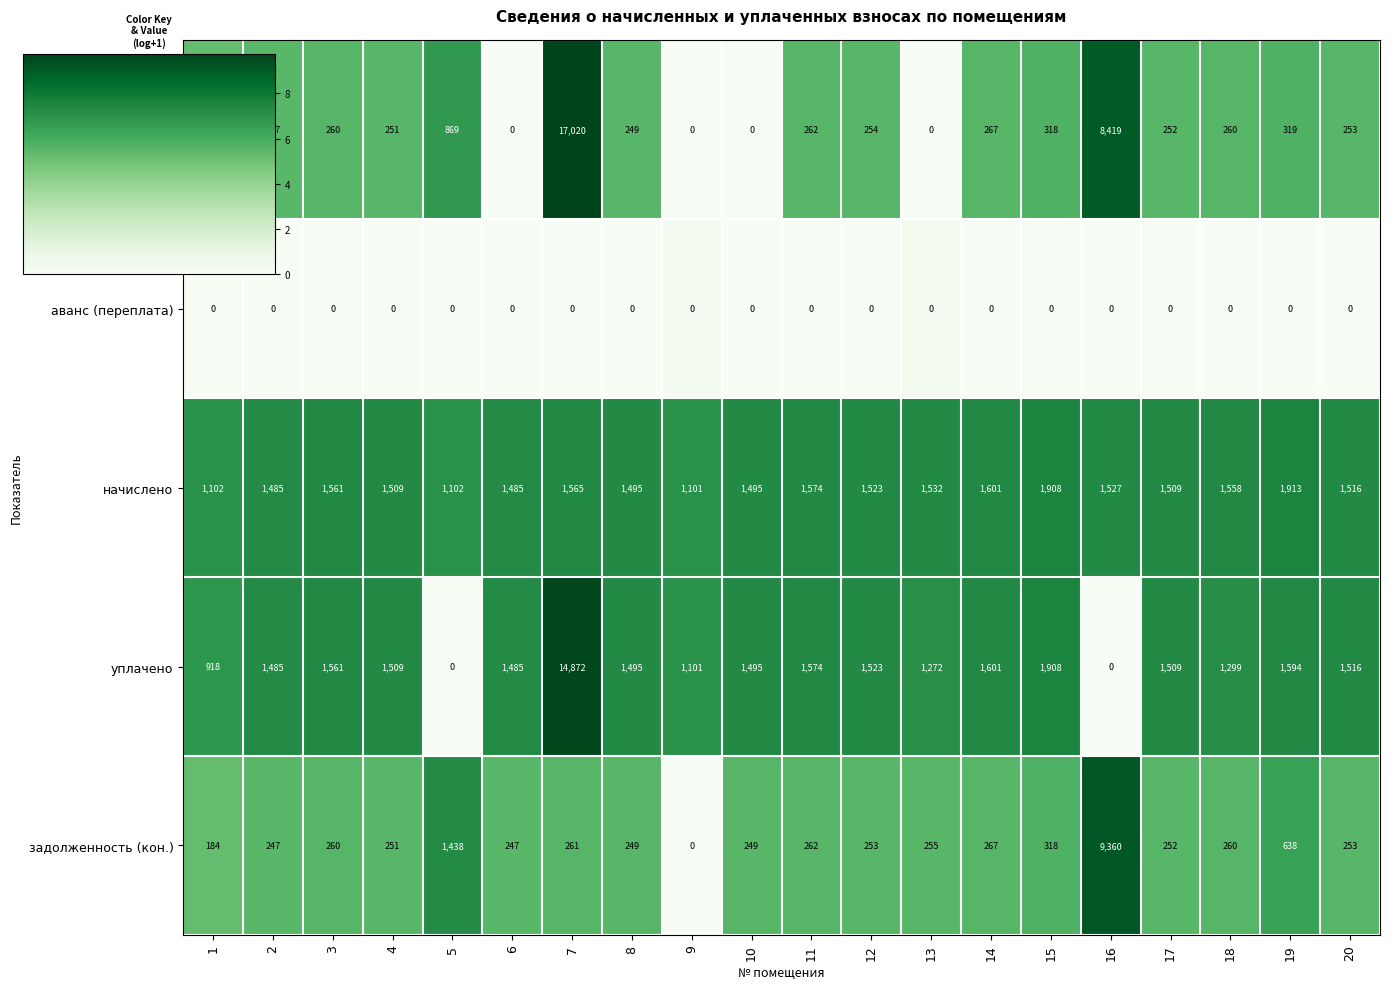

What is the lowest value of the начислено series?

1101